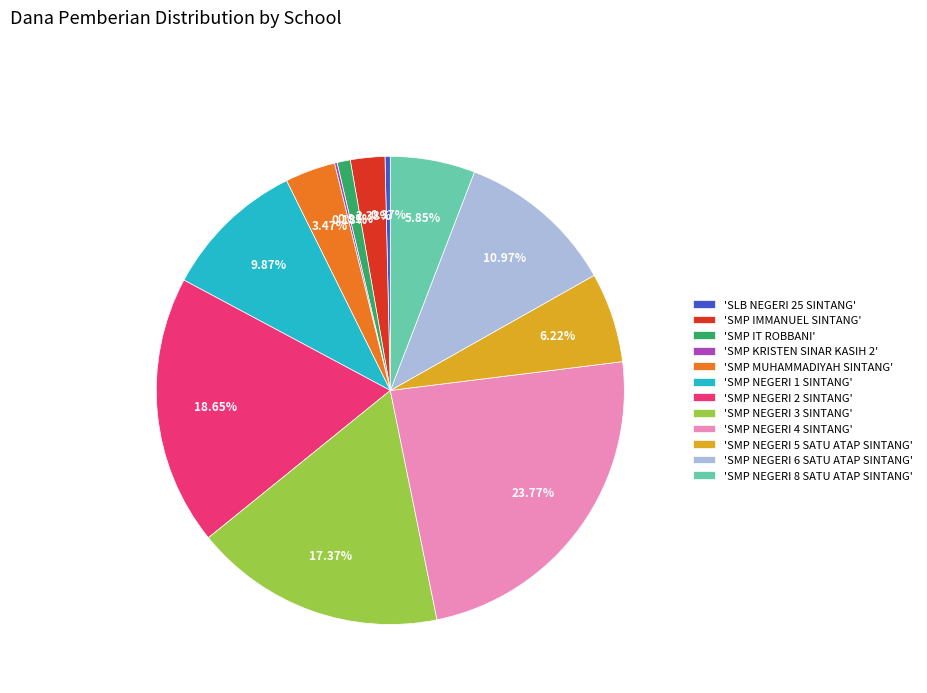

Does any single category account for the majority?

No